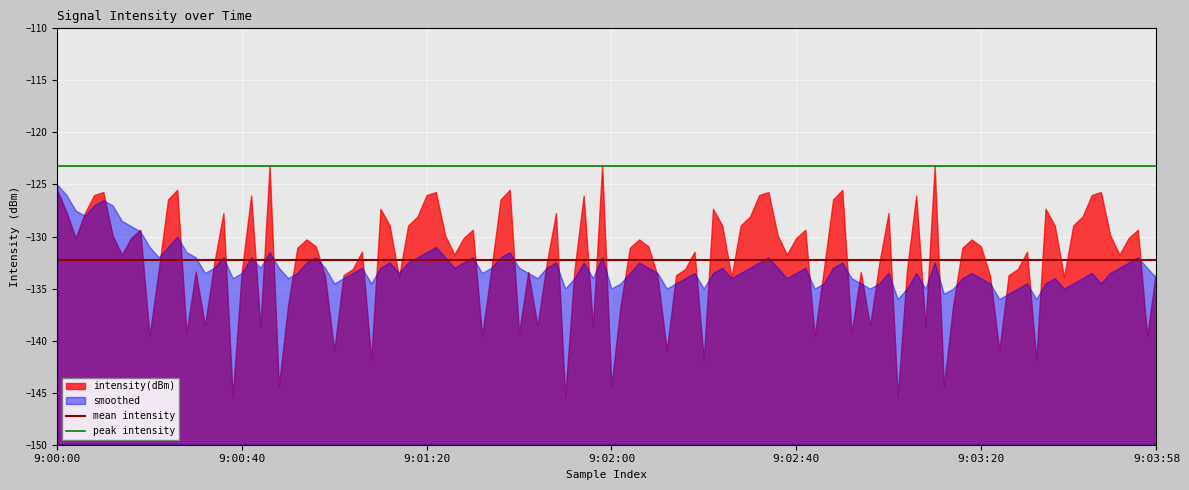

What is the sum of all mean intensity values?

-264.5